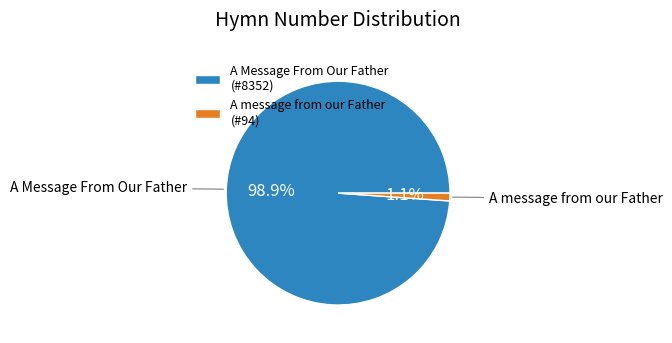

Is it true that A message from our Father is 1% of the pie?

True